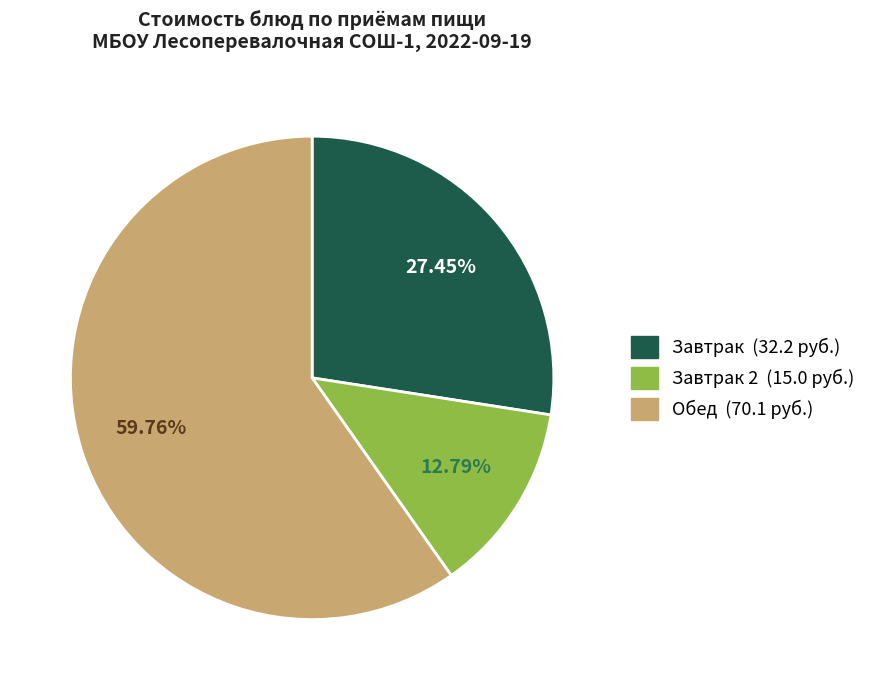

To the nearest percent, what is the difference between the largest and smallest slice percentages?

47%